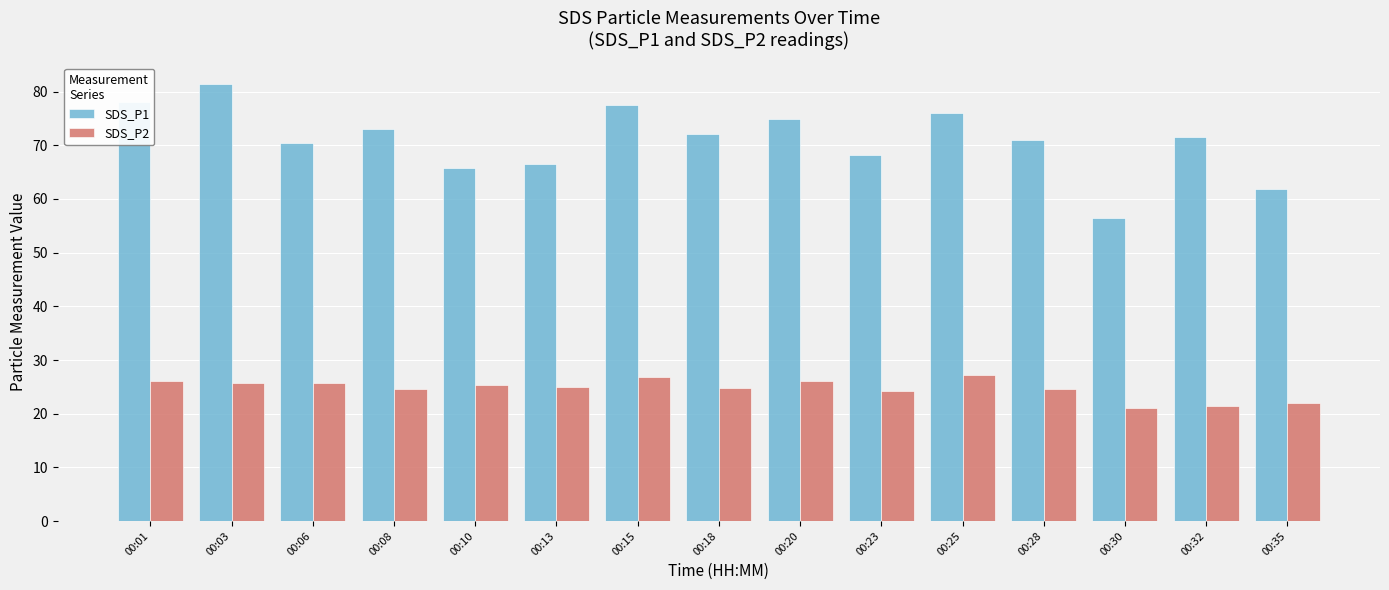

What is the spread (max minus min) of values at 00:18?

47.4